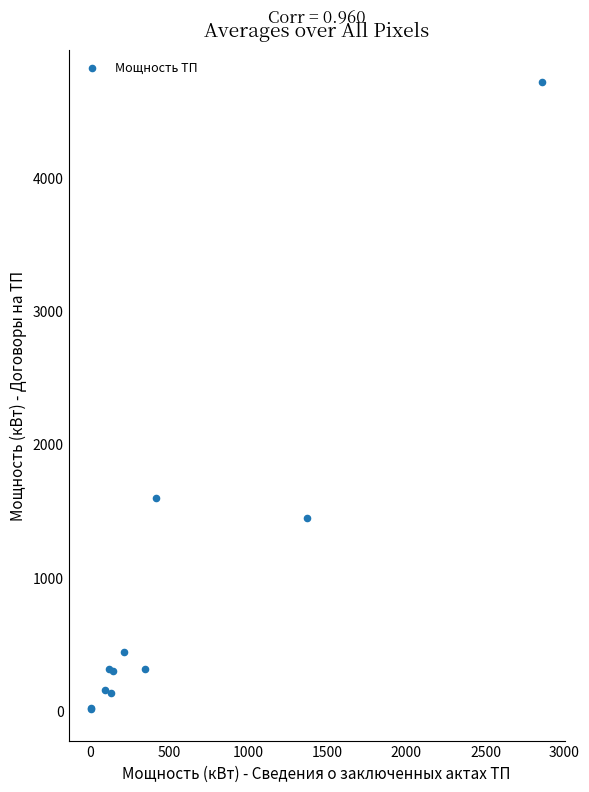

What Y value in the scatter plot is closest to 2364?

1598.0